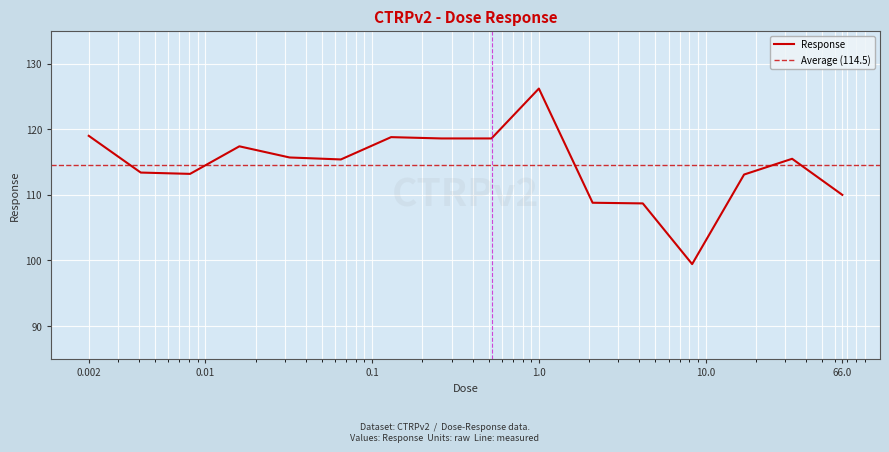

What value does the data have at 0.13?

118.8